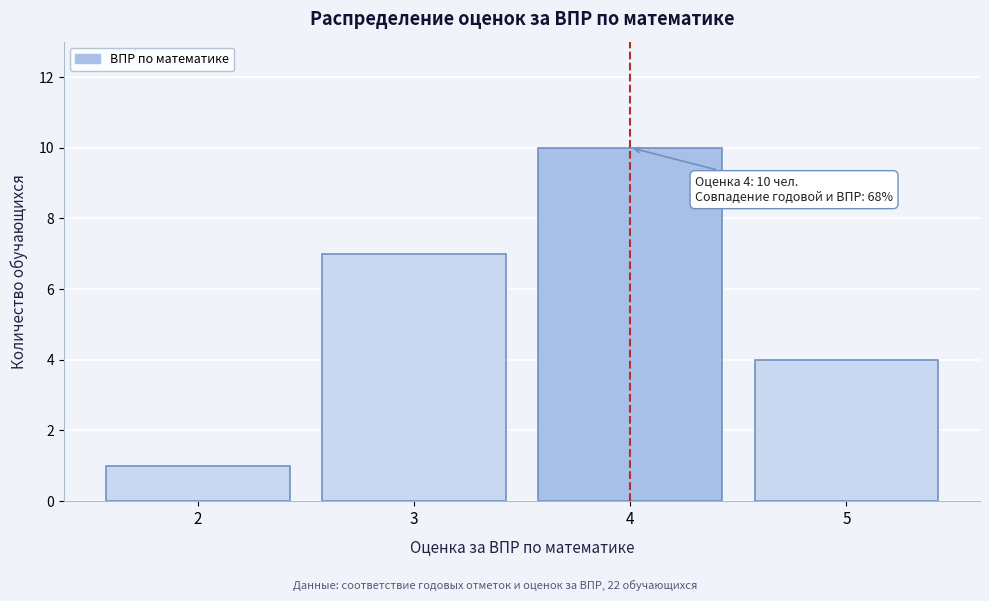

Reading left to right, what are all the values shown in this chart?

1	7	10	4